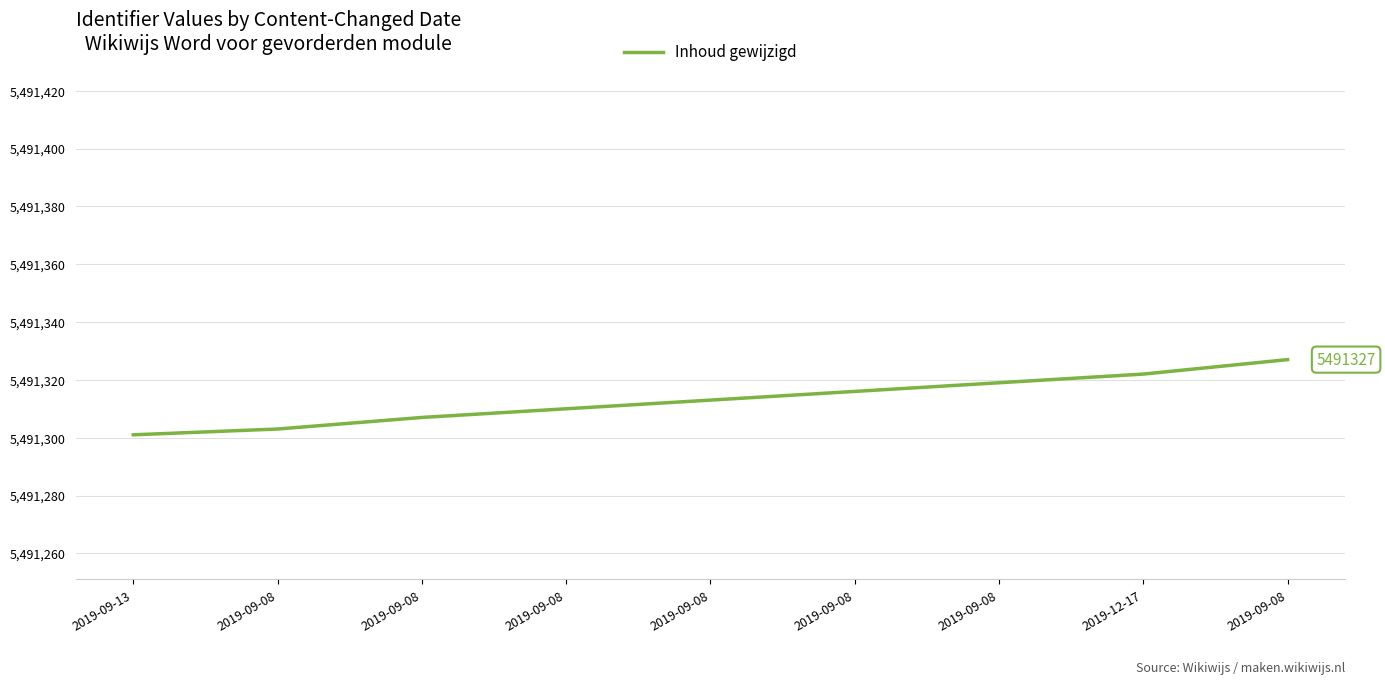

The chart shows a value of 5491301 at 2019-09-13. True or false?

True